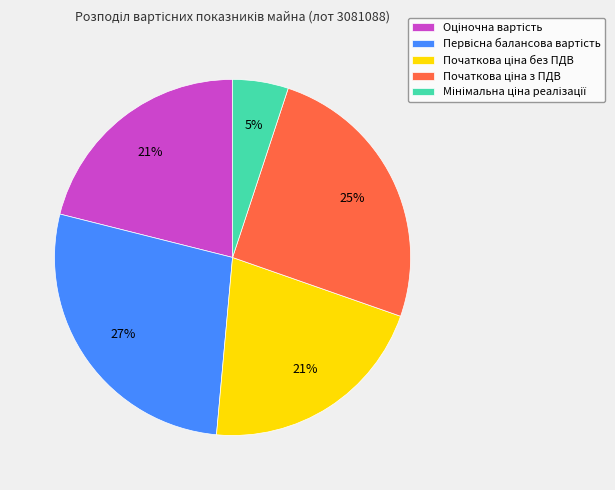

To the nearest percent, what is the average slice percentage?

20%